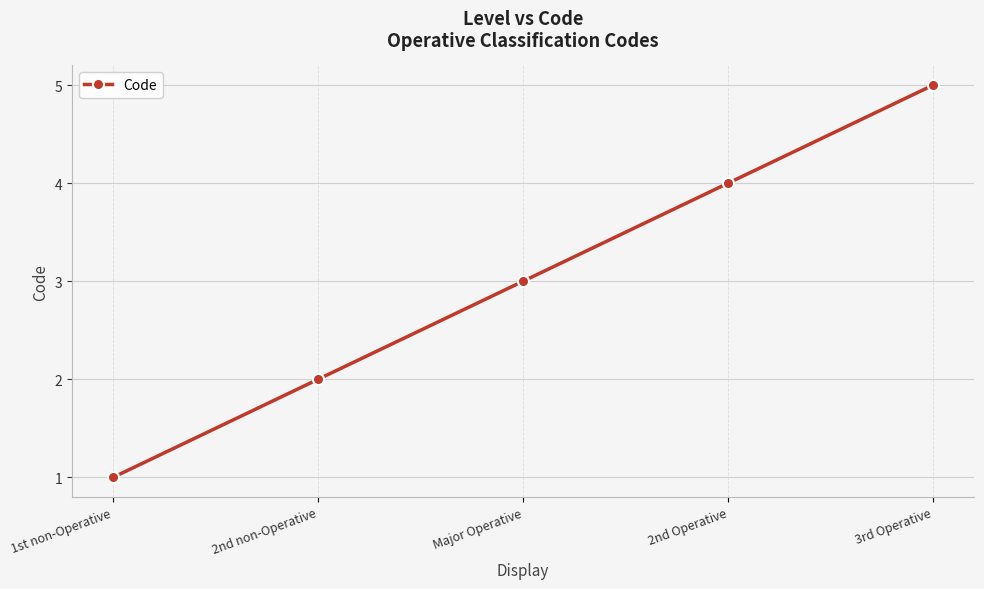

Count the number of data series in this chart.

1